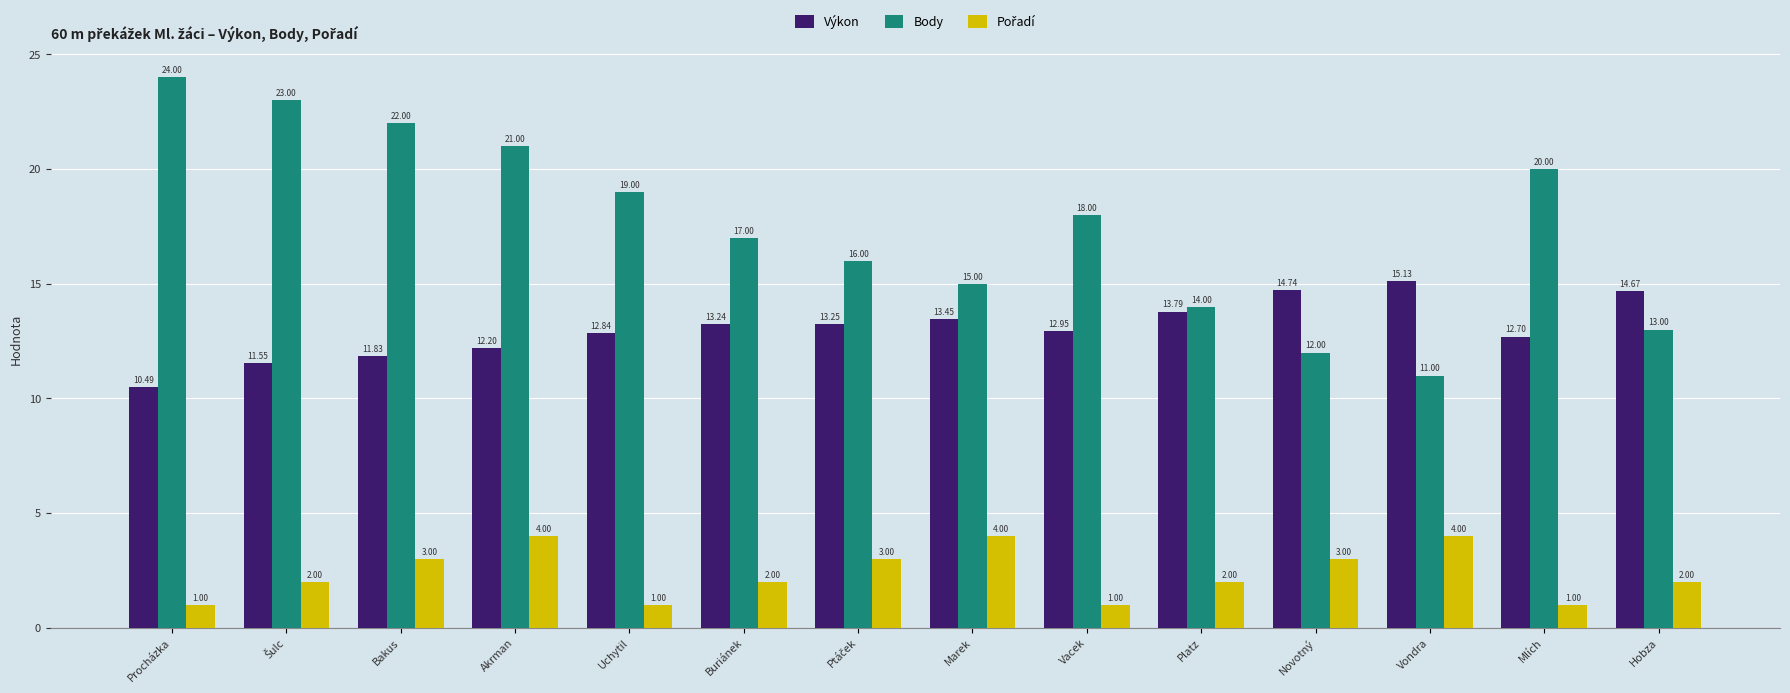

How many values in the Body series are below 18?

7